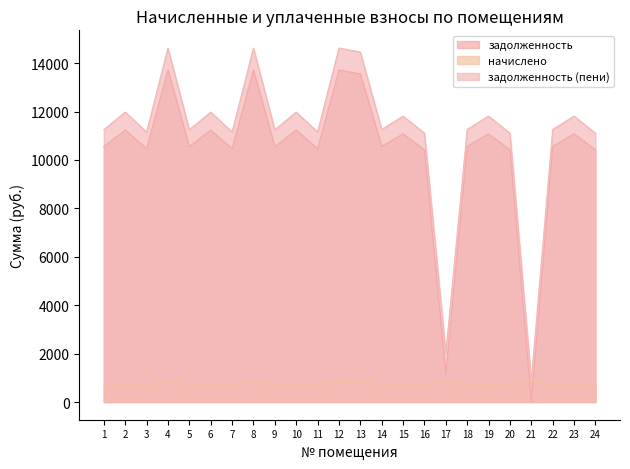

Where is задолженность (пени) nearest to the value 7760?

16